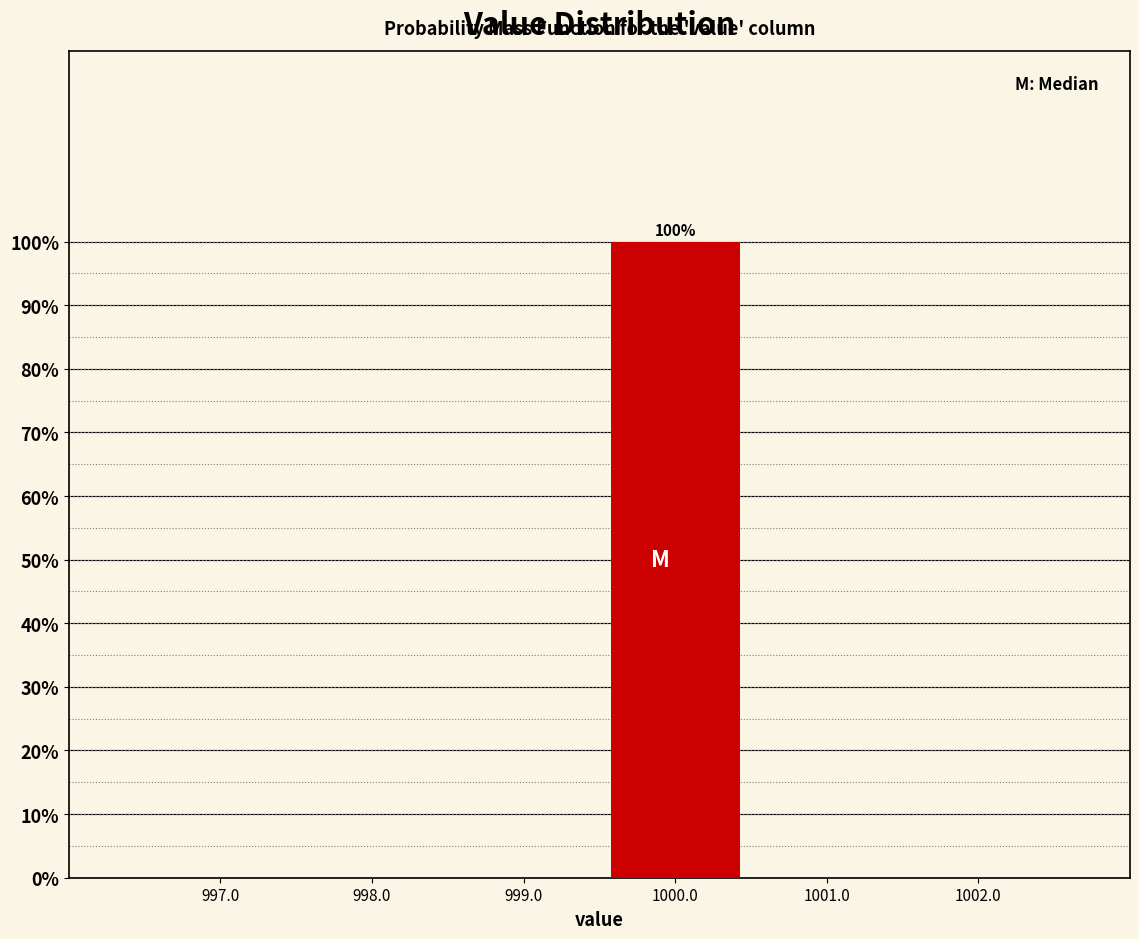

Which range on the x-axis has the tallest bar?

999.5 to 1000.5